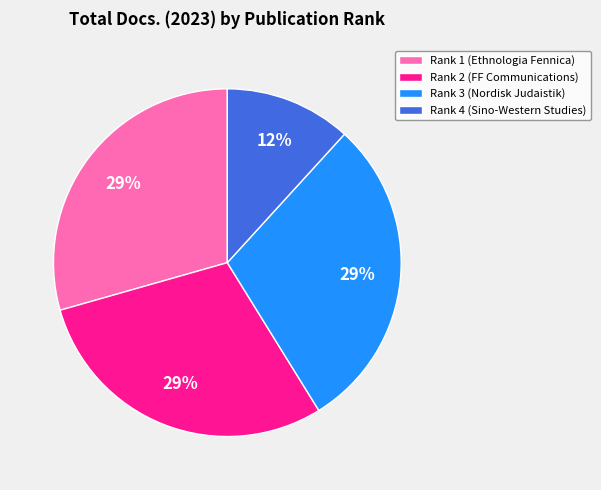

Do Rank 1 (Ethnologia Fennica) and Rank 4 (Sino-Western Studies) together represent more than half of the pie?

No